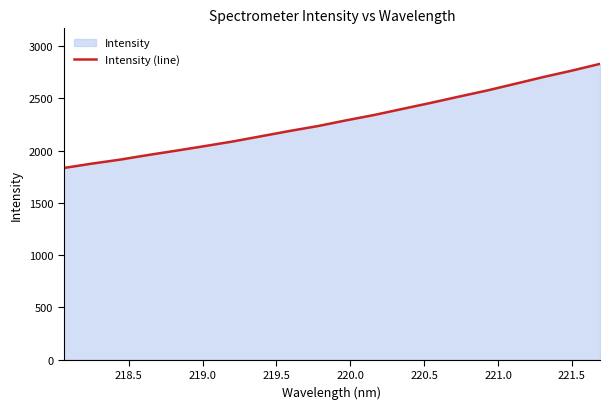

What is the greatest value displayed?

2830.0